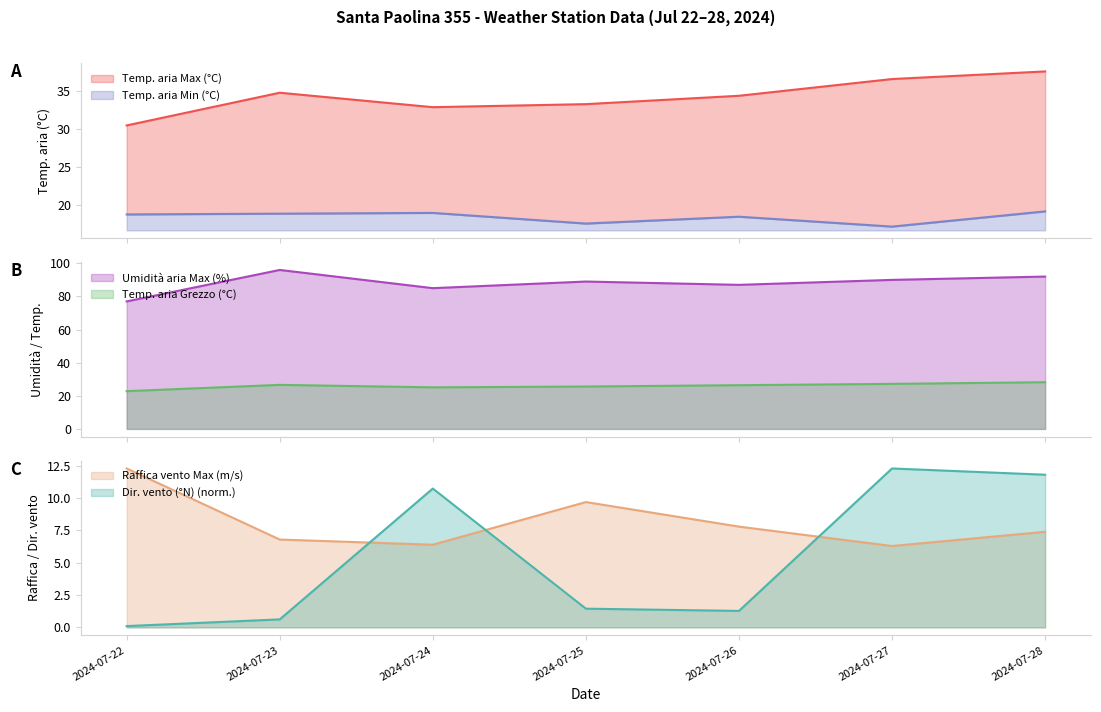

Count the Umidità aria Max (%) values in the range 85 to 92.

5